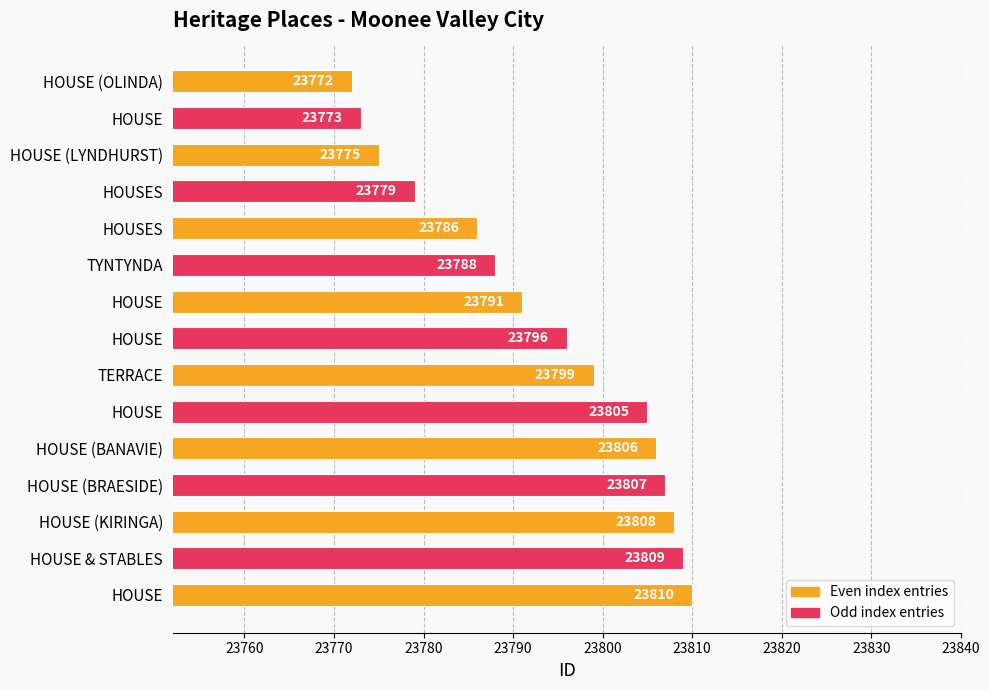

Are the bars horizontal?

Yes